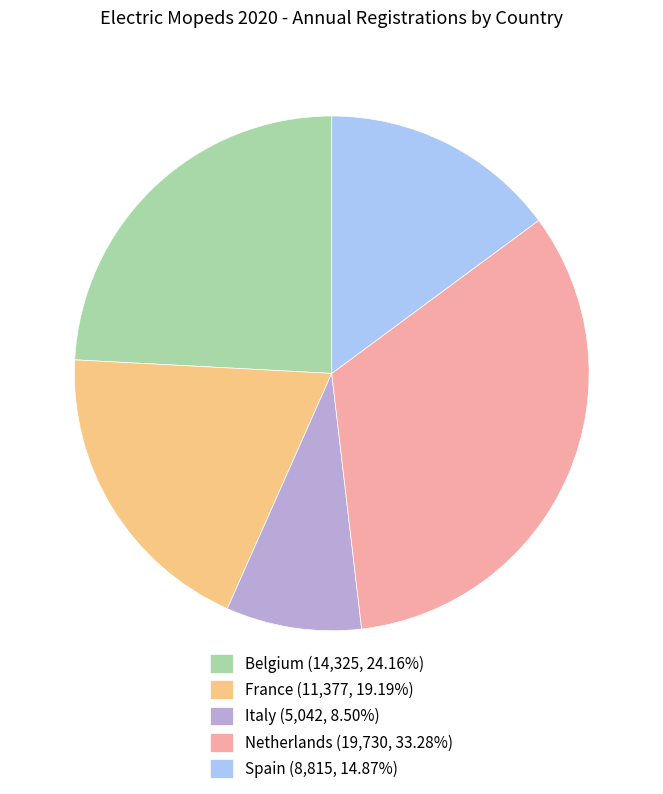

What is the ratio of the value at France (11,377, 19.19%) to the value at Netherlands (19,730, 33.28%)?

0.6